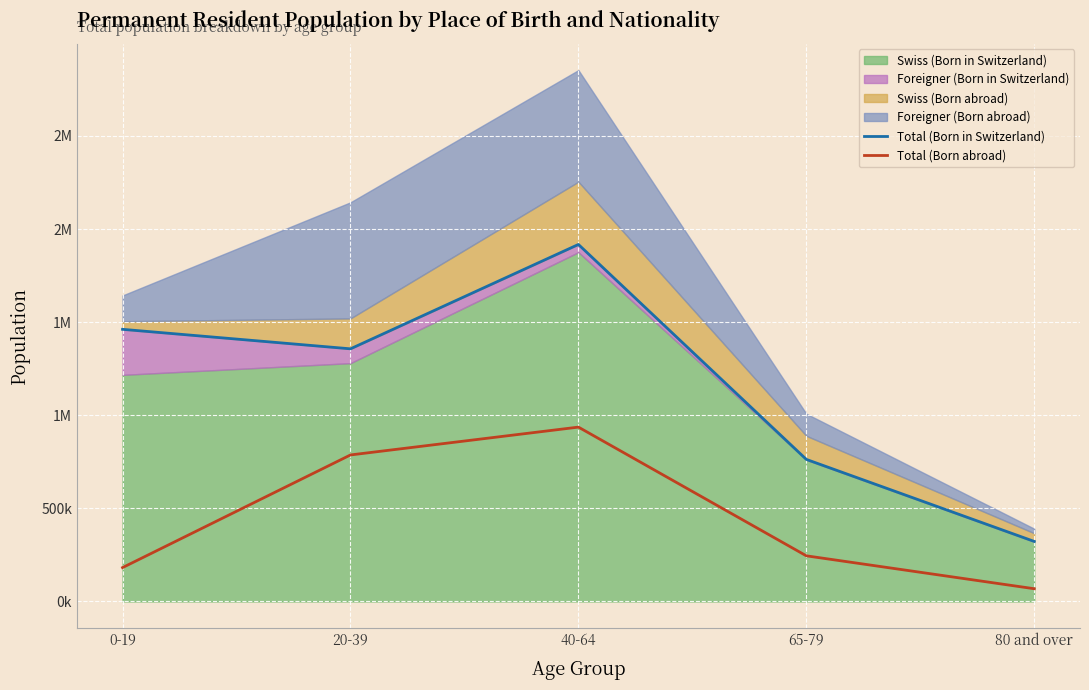

In Total (Born abroad), how many points are higher than both neighbors (excluding endpoints)?

1